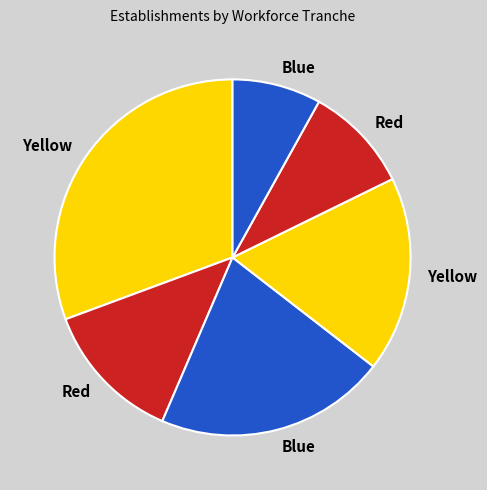

How many slices are in this pie chart?

6